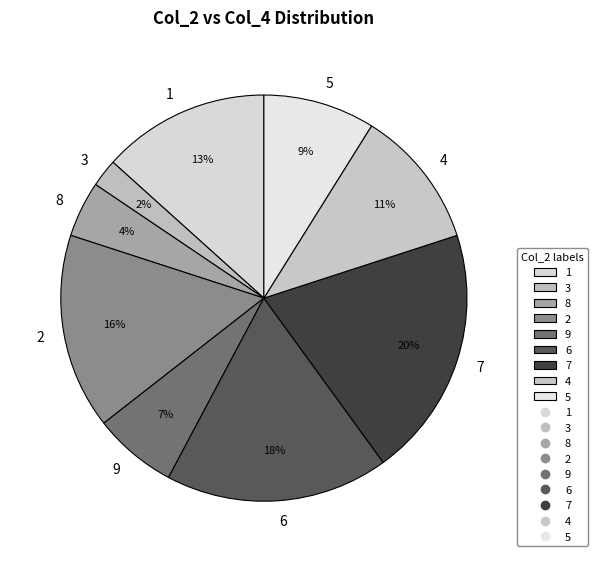

Is there any slice that represents more than half of the pie?

No